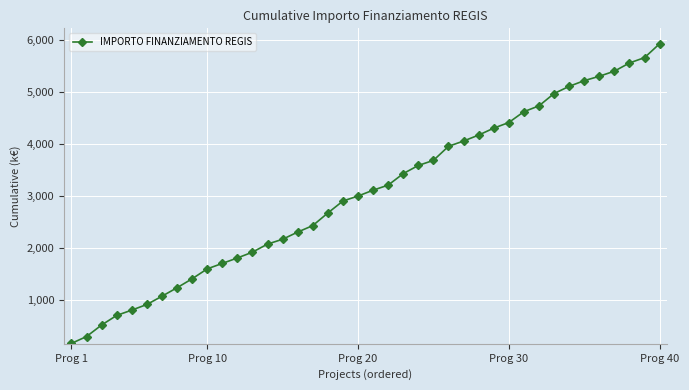

What is the sum of all values?

122245.8